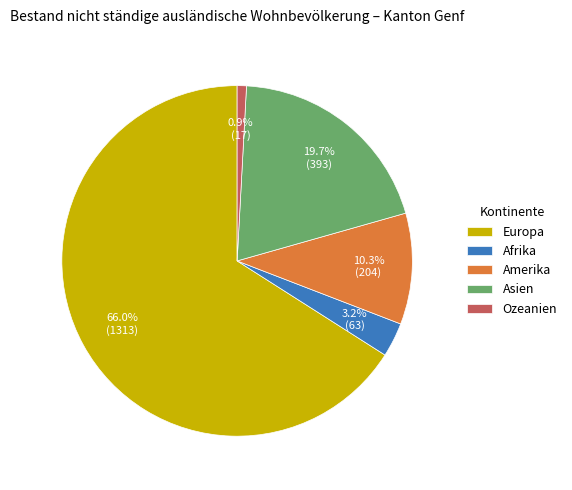

Is Asien the majority of the pie?

No